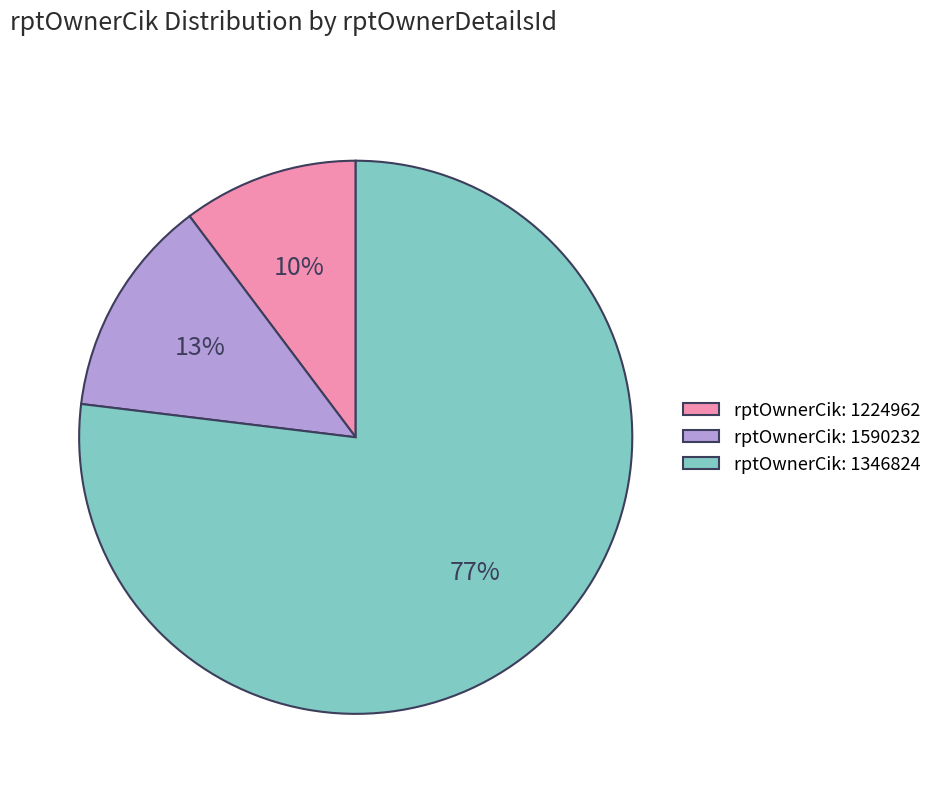

To the nearest percent, what percentage of the pie is rptOwnerCik: 1224962?

10%